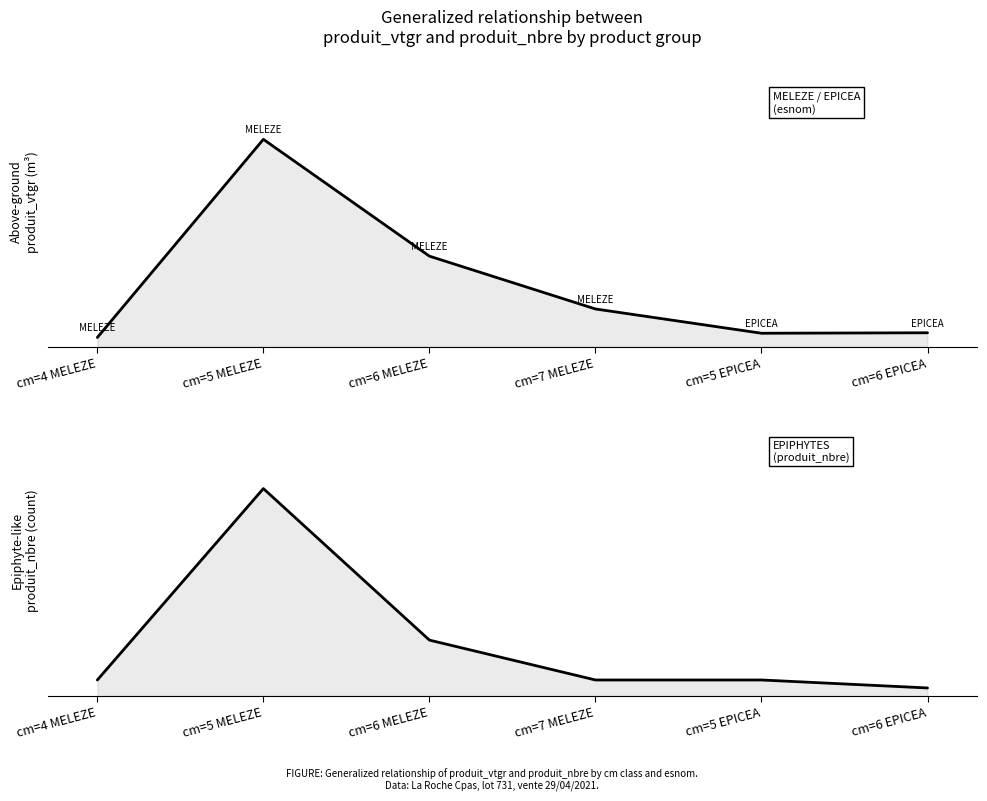

What is the difference between the produit_nbre values at cm=5 MELEZE and cm=5 EPICEA?

24.0